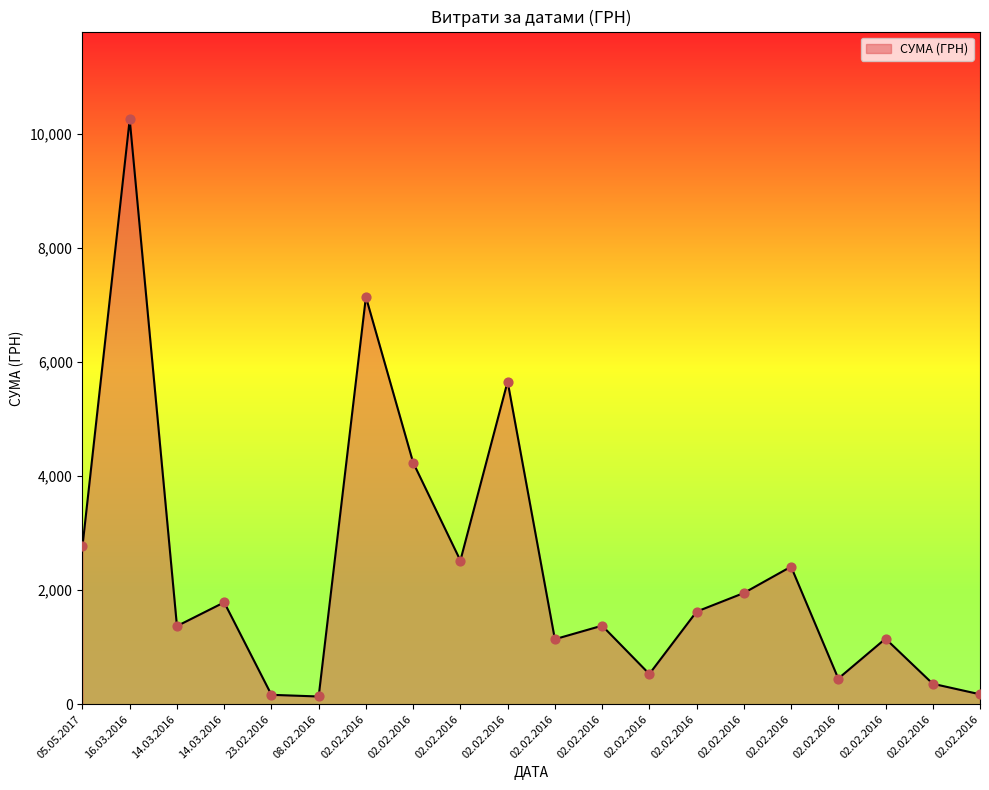

Does the chart have visible grid lines?

No